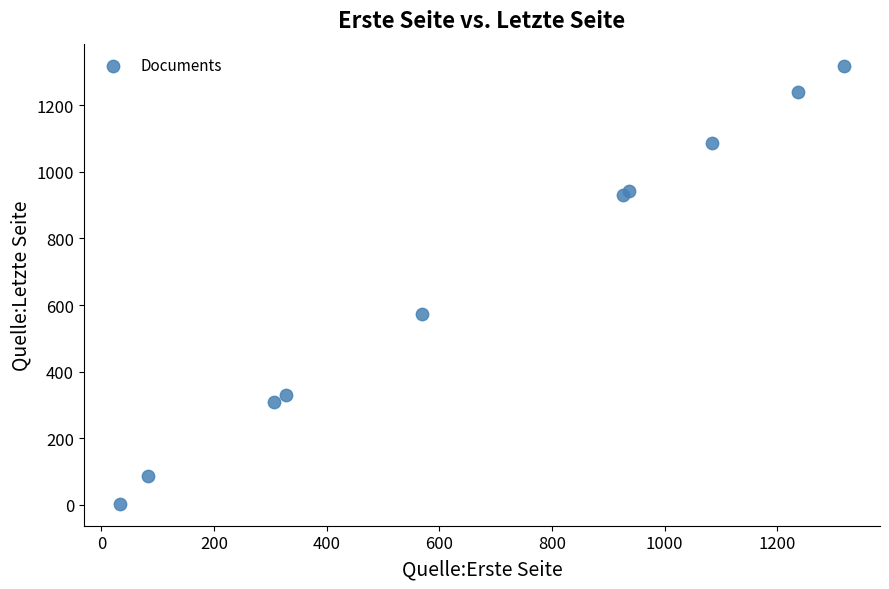

What Y value in the scatter plot is closest to 661?

573